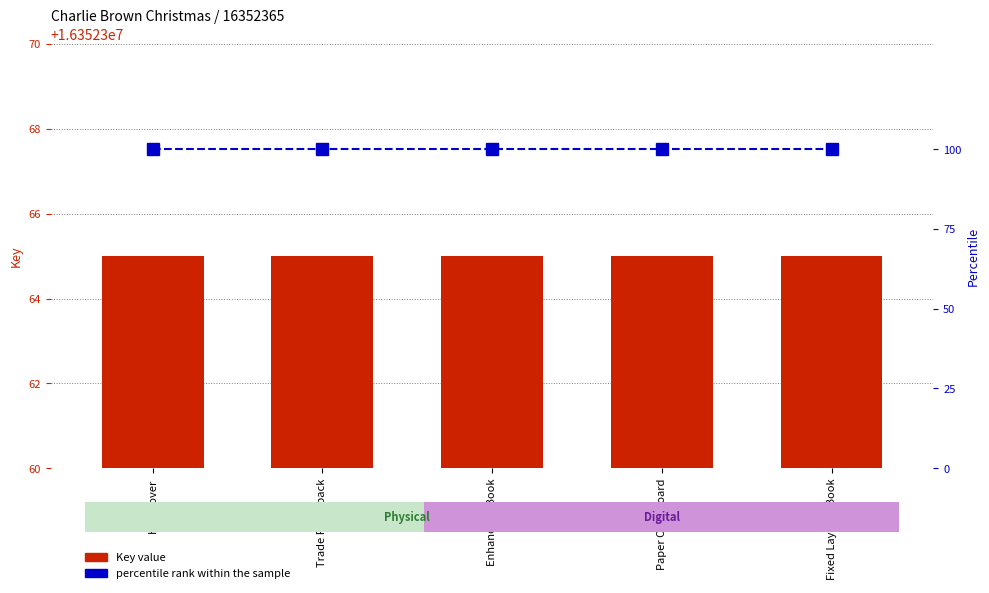

At how many categories does at least one series exceed 7540637?

5